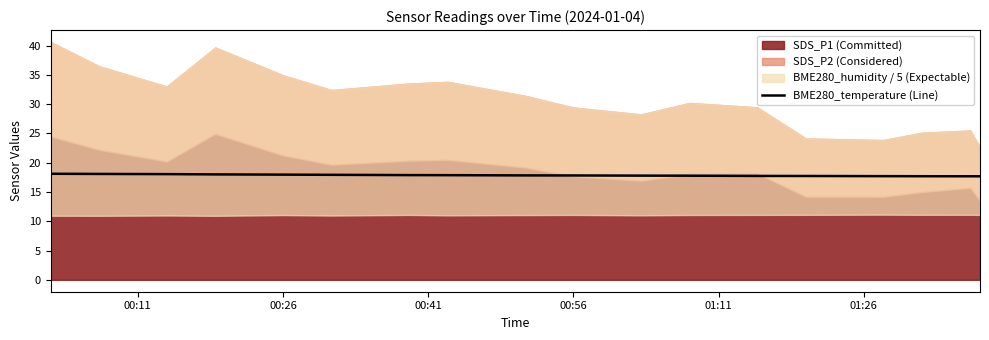

What is the maximum value for BME280_temperature (Line)?

18.1